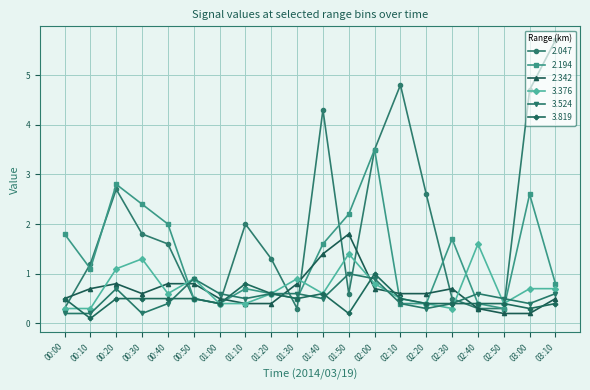

At how many categories does at least one series exceed 1?

16